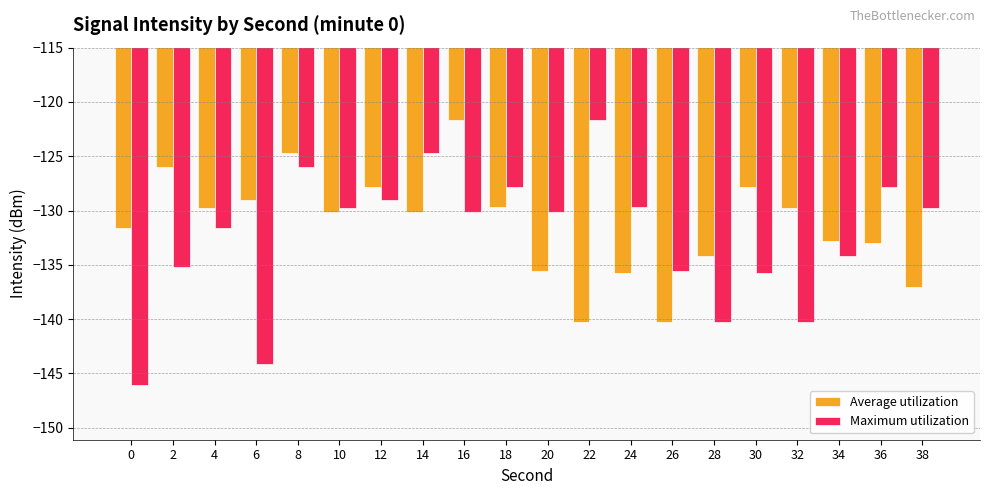

Which series has the largest range (max minus min)?

Maximum utilization